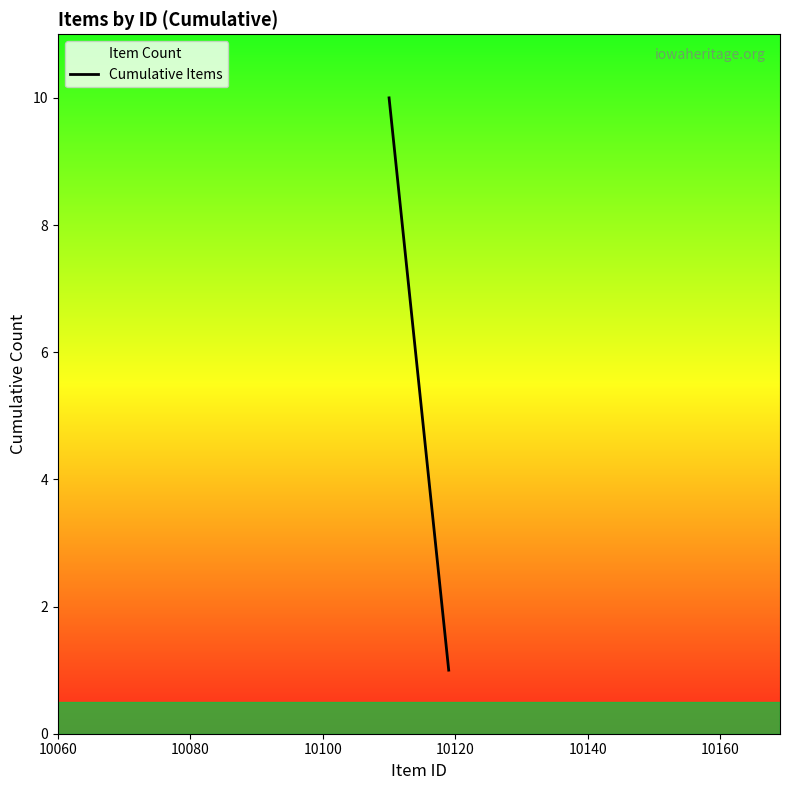

What is the difference between the maximum and minimum values?

9